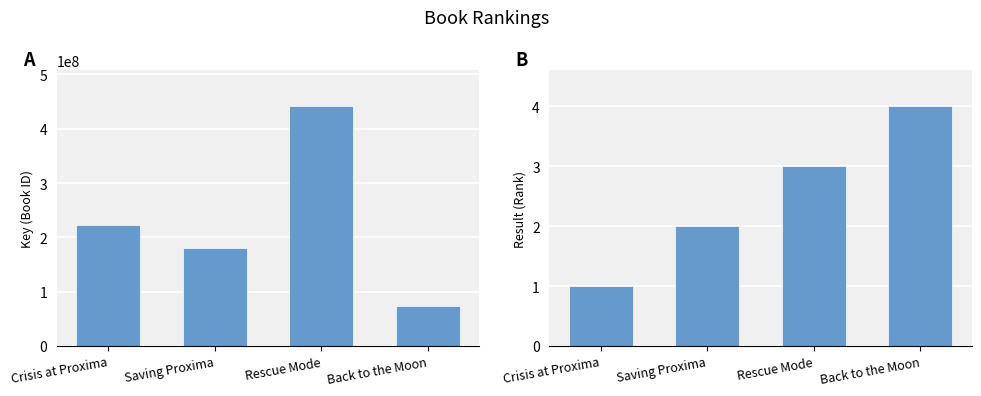

At which label does Result first exceed 3?

Back to the Moon